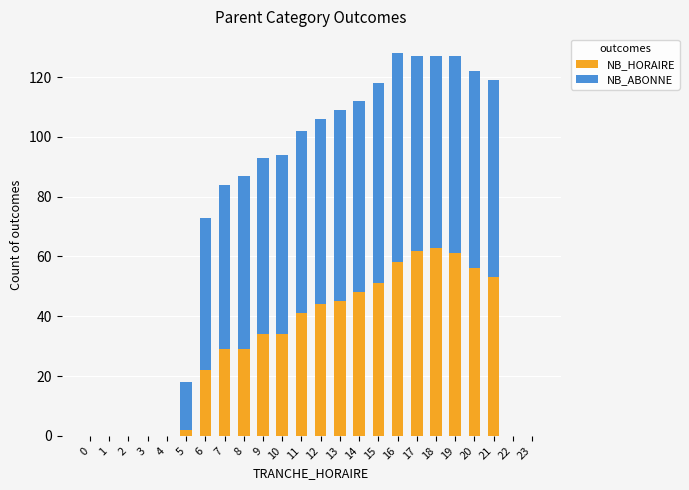

What is the total value across all series at 8?

87